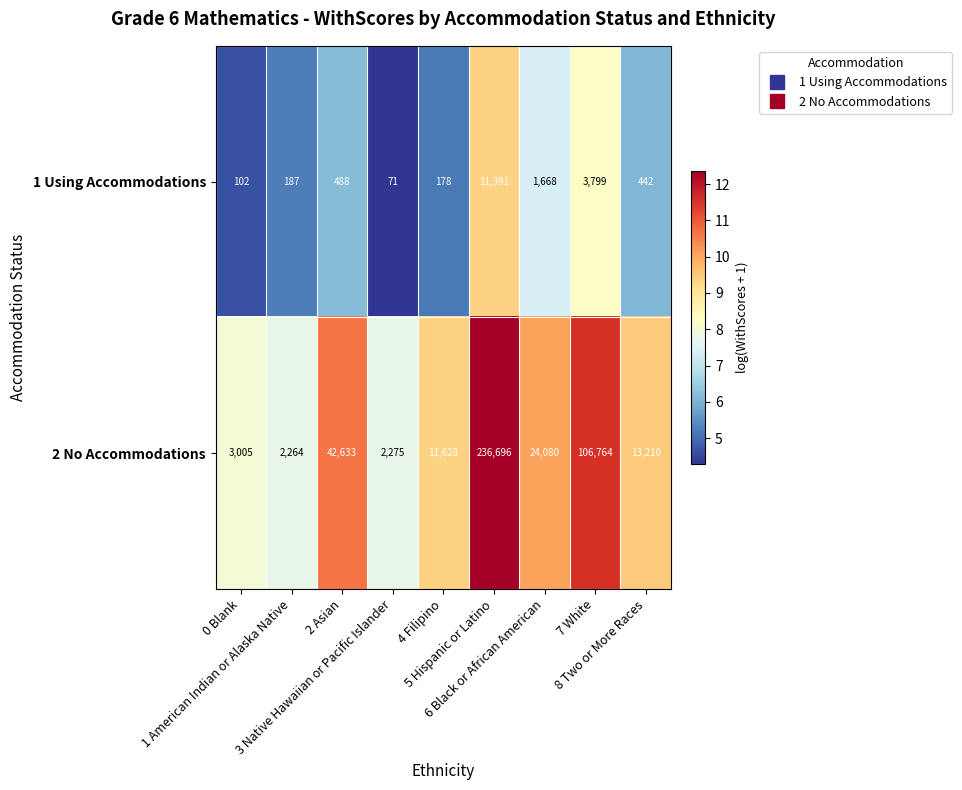

Which category has the highest value across all series?

5 Hispanic or Latino